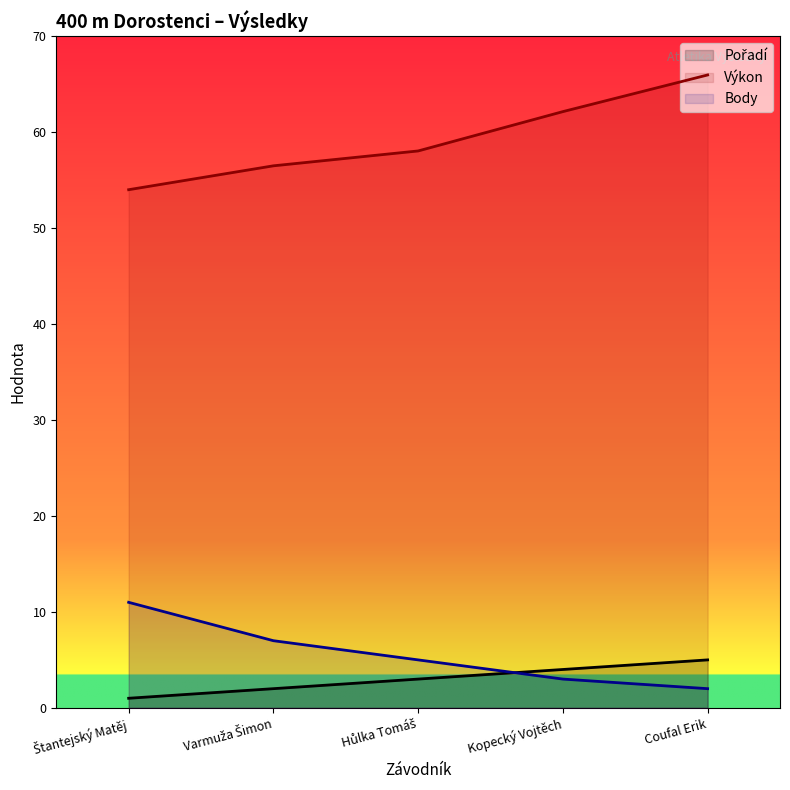

Which series has the largest range (max minus min)?

Výkon